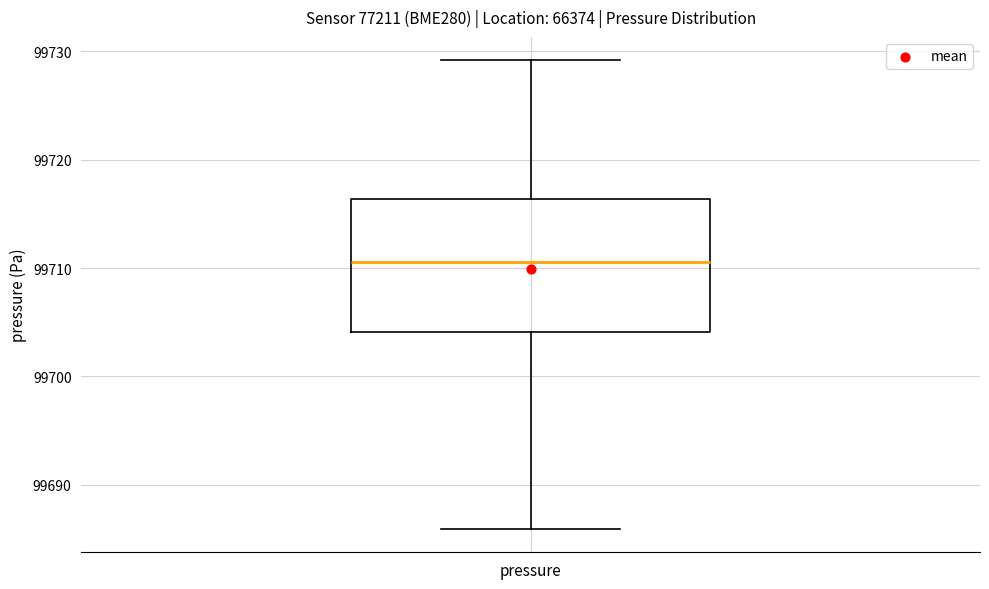

Where does the median line of the box for pressure sit on the y-axis? The values are not printed on the chart, so give them approximately, as read against the axis.

99711